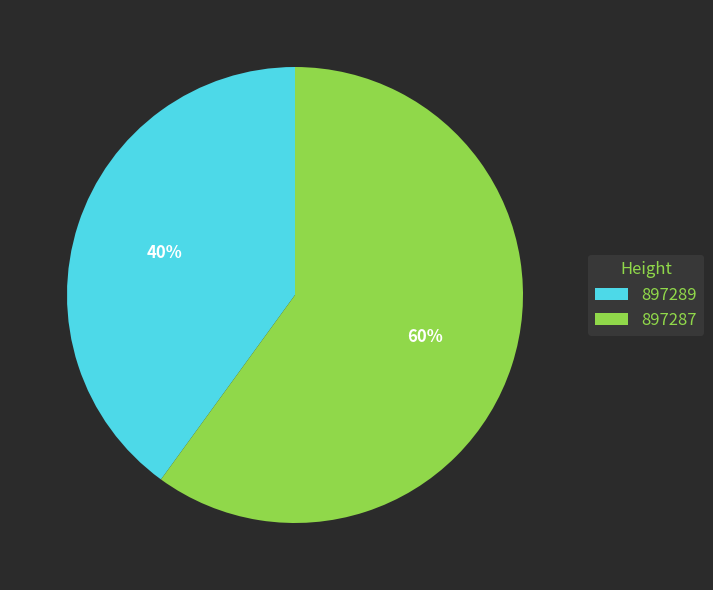

Is the sum of 897287 and 897289 greater than half?

Yes